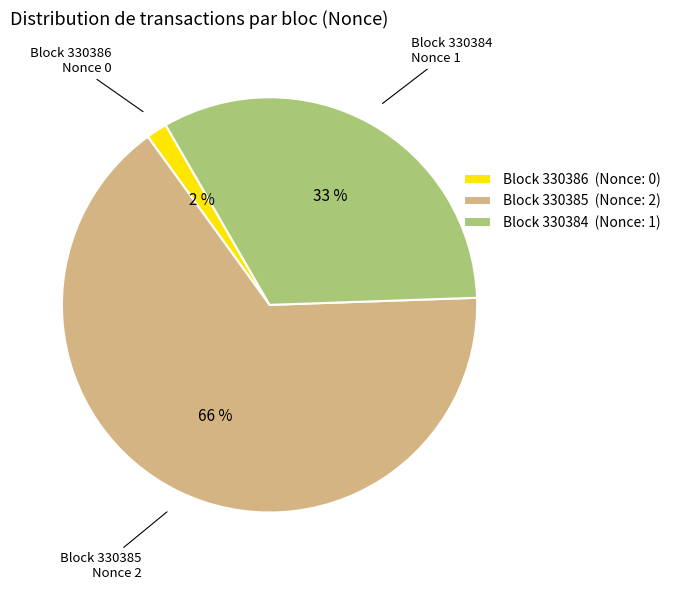

Is it true that Block 330386 (Nonce: 0) is 10% of the pie?

False